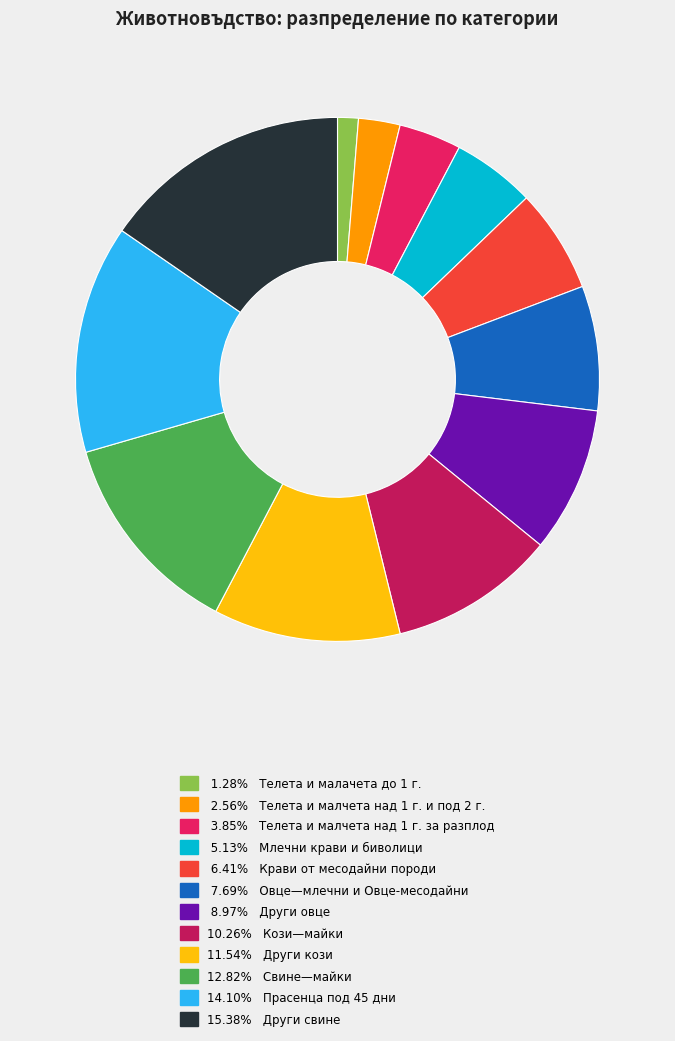

Does 12.82% Свине—майки represent more than half of the total?

No